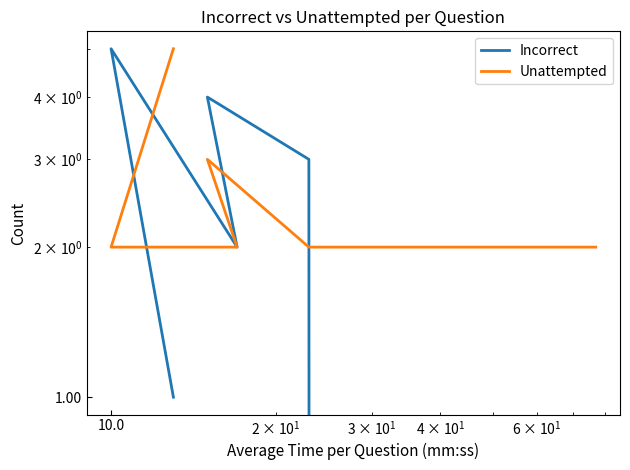

What is the value of the Incorrect point at the 3rd from the left?

2